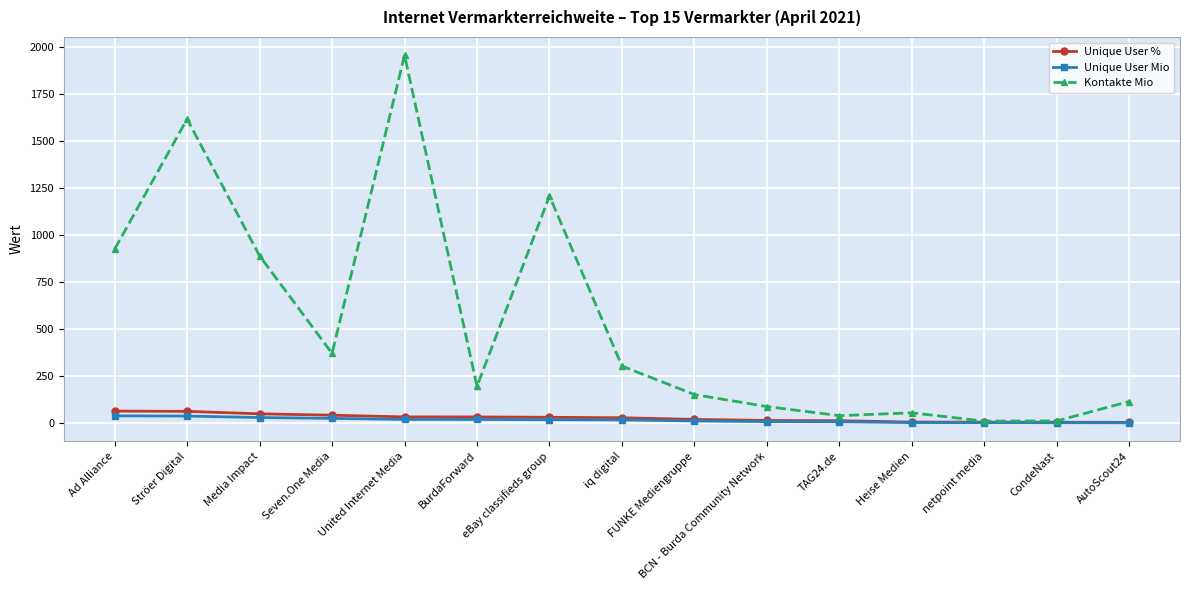

What is the label of the 2nd point from the left?

Ströer Digital